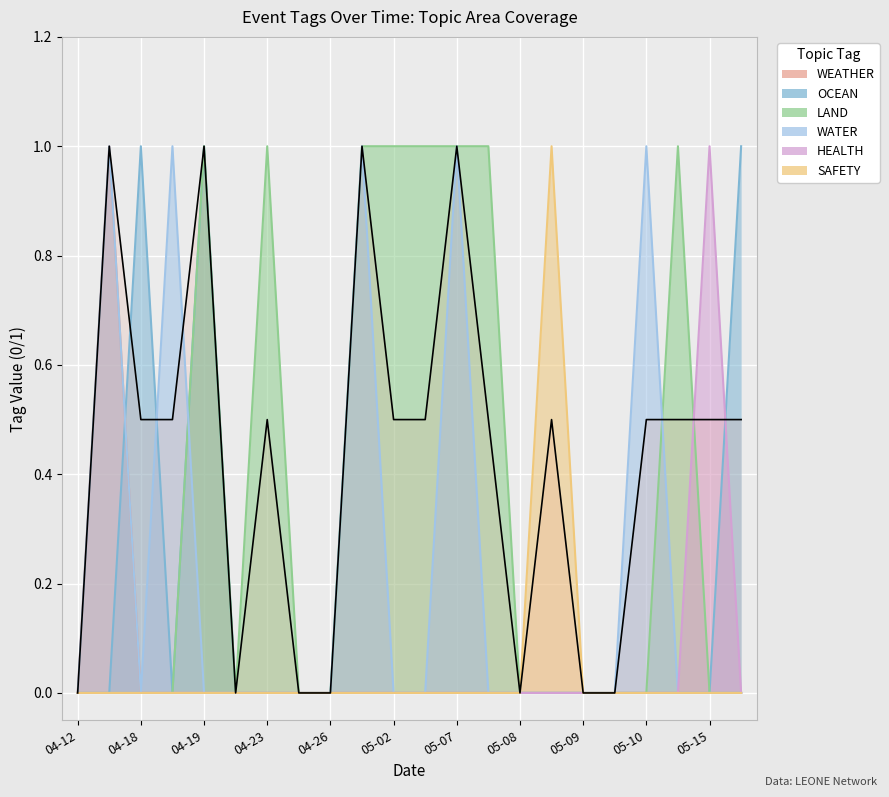

How many positive values does the OCEAN series have?

3